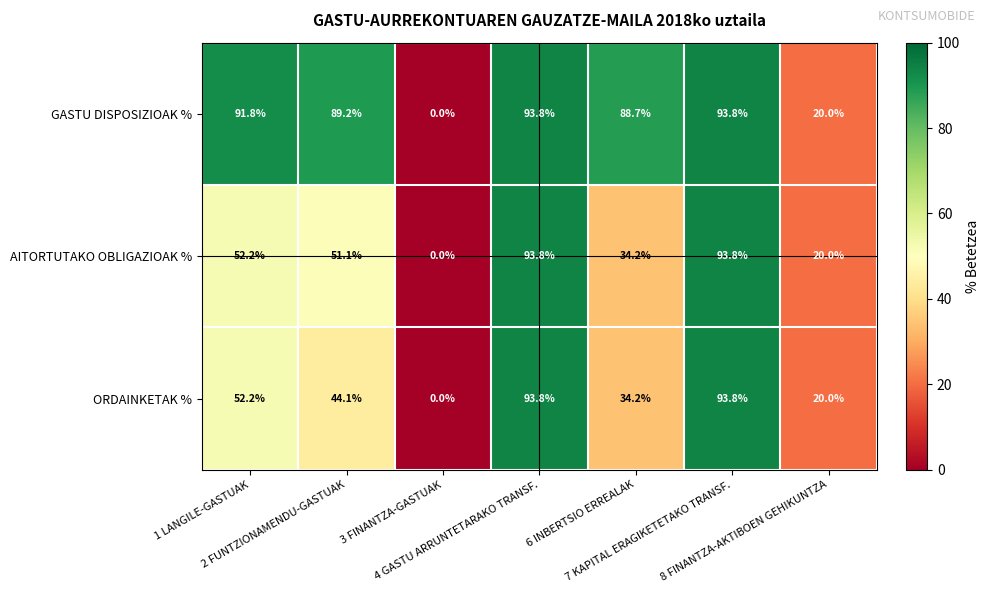

Between 3 FINANTZA-GASTUAK and 6 INBERTSIO ERREALAK, which series saw the biggest shift?

GASTU DISPOSIZIOAK %